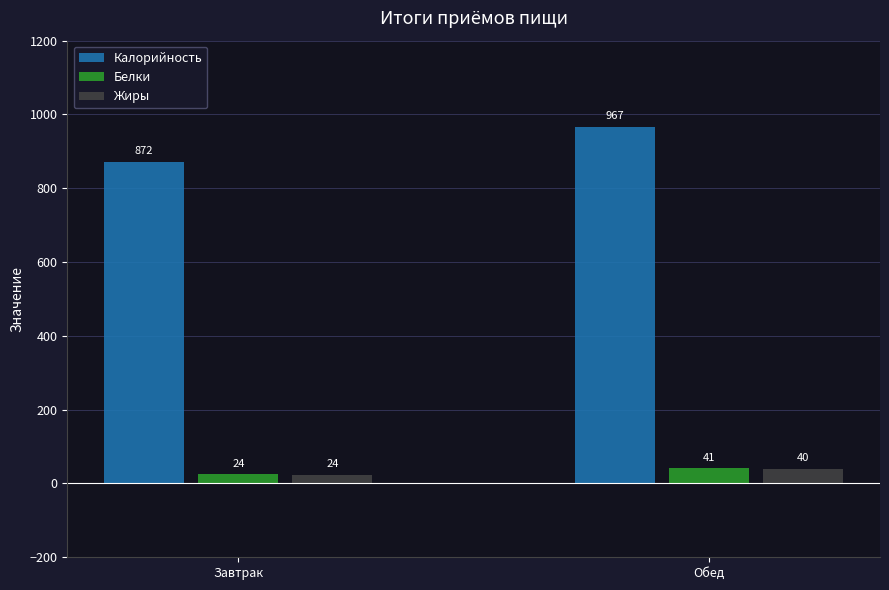

What are all the series names shown in the legend?

Калорийность, Белки, Жиры